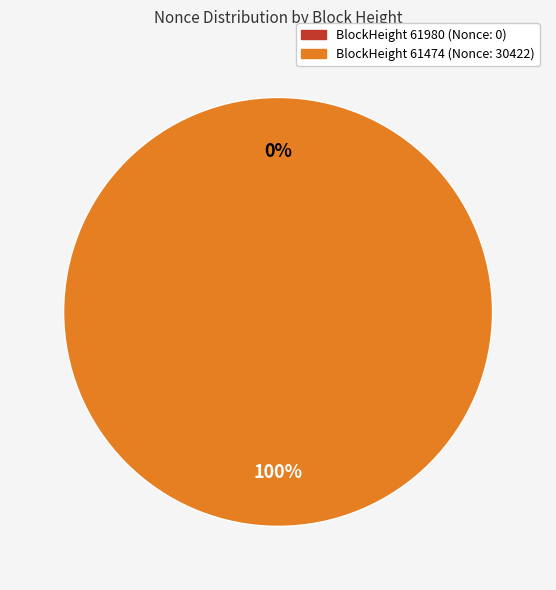

Does 61980 account for over 50% of the chart?

No